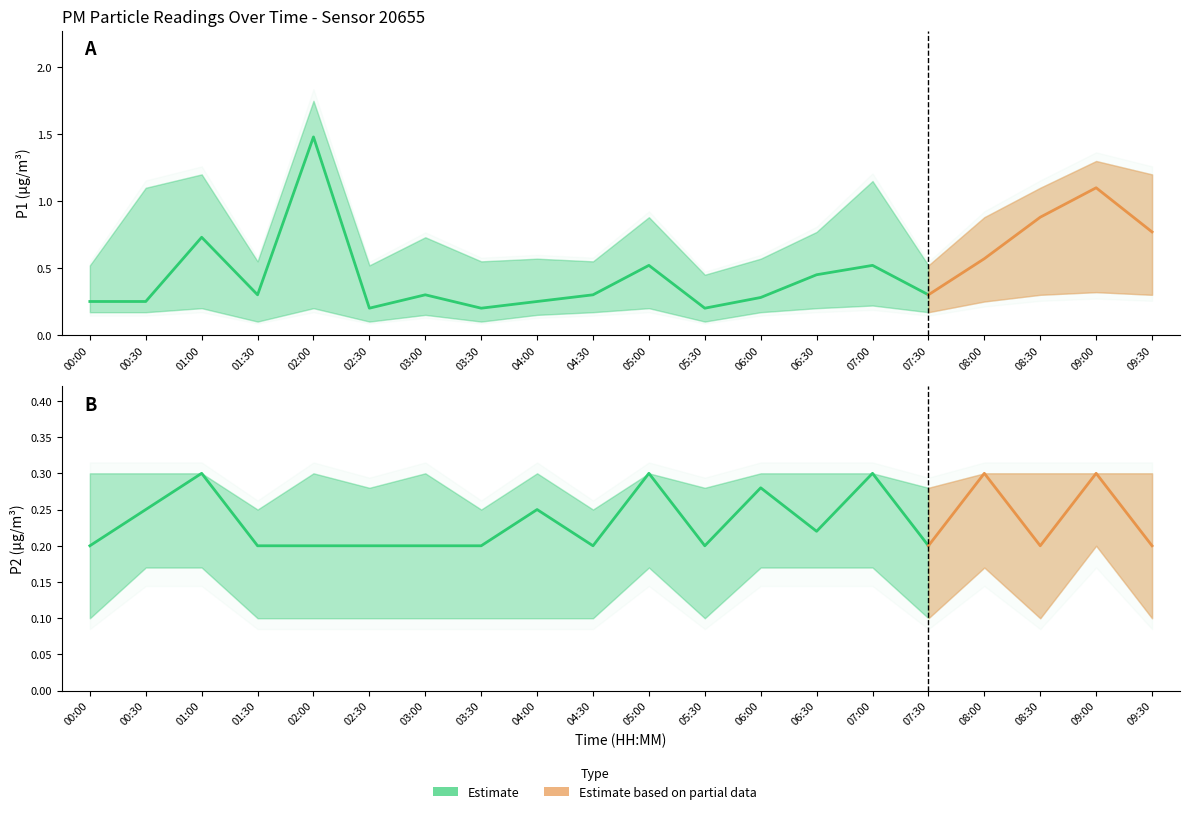

Reading right to left, list all the values displayed in this chart.

P1: 09:30=0.8	09:00=1.1	08:30=0.9	08:00=0.6	07:30=0.3	07:00=0.5	06:30=0.5	06:00=0.3	05:30=0.2	05:00=0.5	04:30=0.3	04:00=0.2	03:30=0.2	03:00=0.3	02:30=0.2	02:00=1.5	01:30=0.3	01:00=0.7	00:30=0.2	00:00=0.2
P2: 09:30=0.2	09:00=0.3	08:30=0.2	08:00=0.3	07:30=0.2	07:00=0.3	06:30=0.2	06:00=0.3	05:30=0.2	05:00=0.3	04:30=0.2	04:00=0.2	03:30=0.2	03:00=0.2	02:30=0.2	02:00=0.2	01:30=0.2	01:00=0.3	00:30=0.2	00:00=0.2